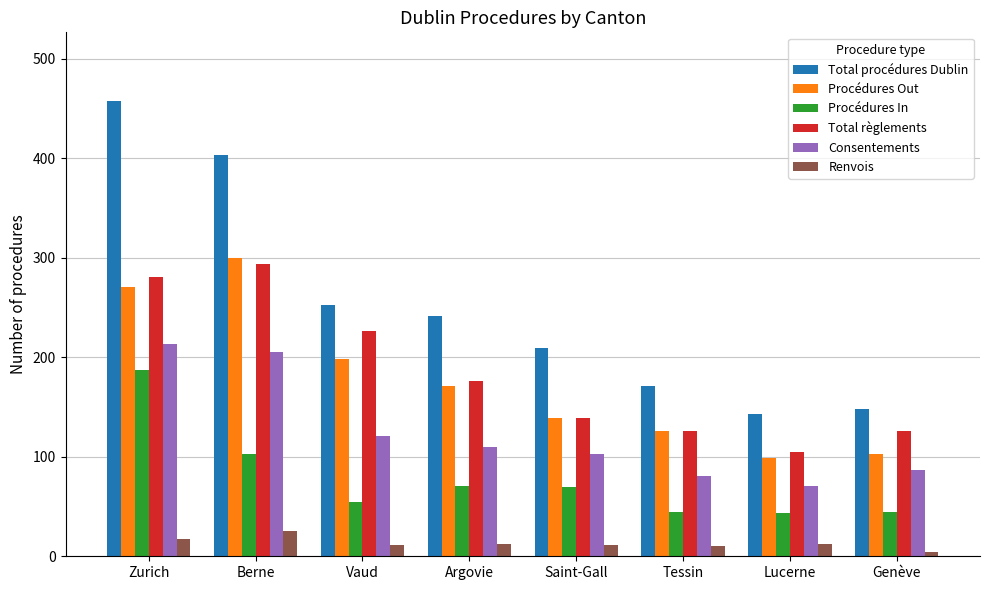

How many bars are there in total?

48